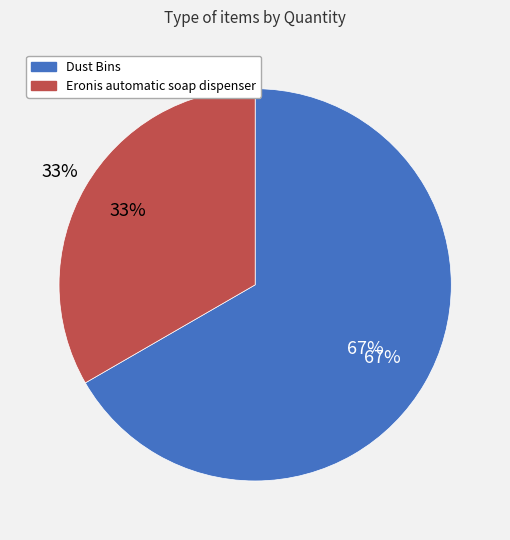

Between Dust Bins and Eronis automatic soap dispenser, which is larger?

Dust Bins